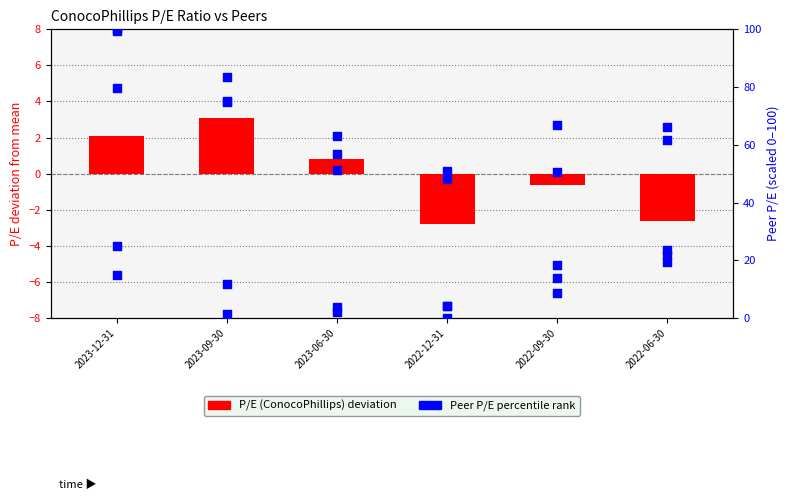

Which series has the largest total across all categories?

P/E (Chevron)